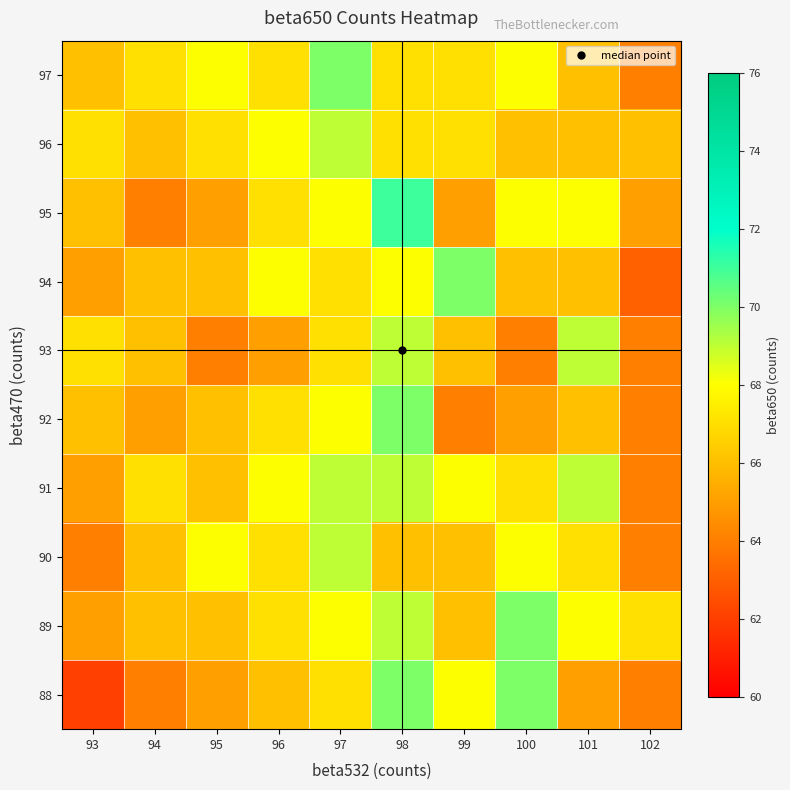

At which category is the sum across all series the highest?

98